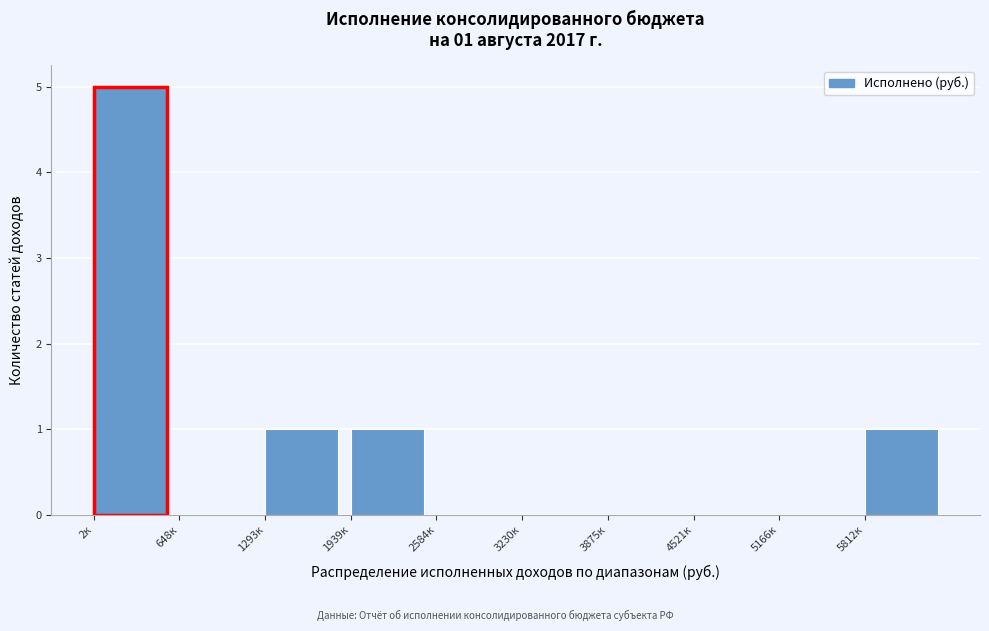

Reading right to left, what are all the values shown in this chart?

5812к=1	5166к=0	4521к=0	3875к=0	3230к=0	2584к=0	1939к=1	1293к=1	648к=0	2к=5